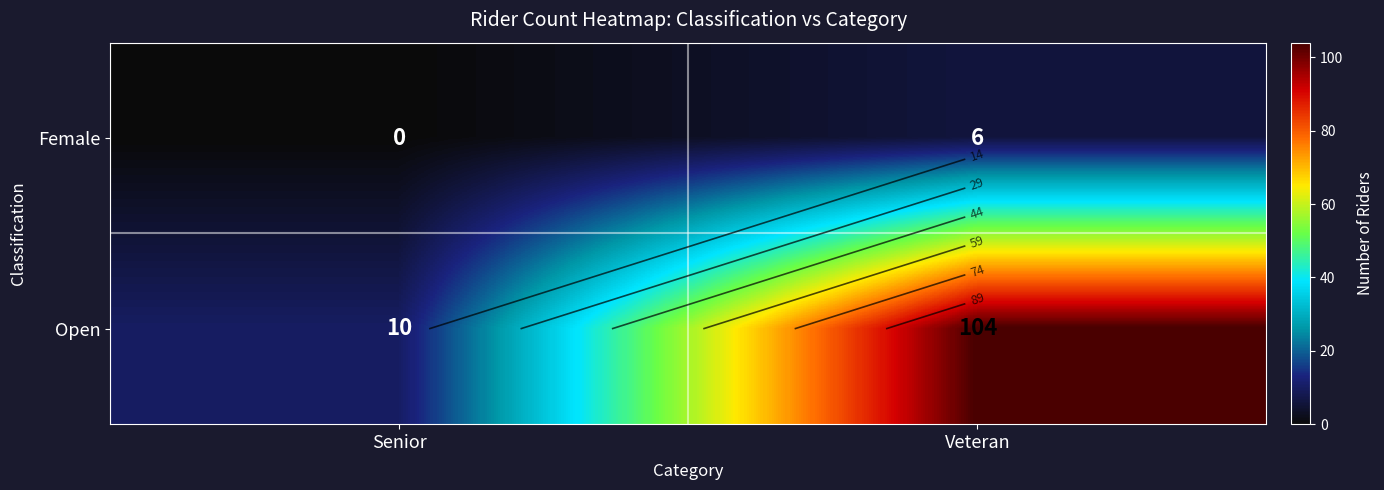

Between Senior and Veteran, which series saw the biggest shift?

Open